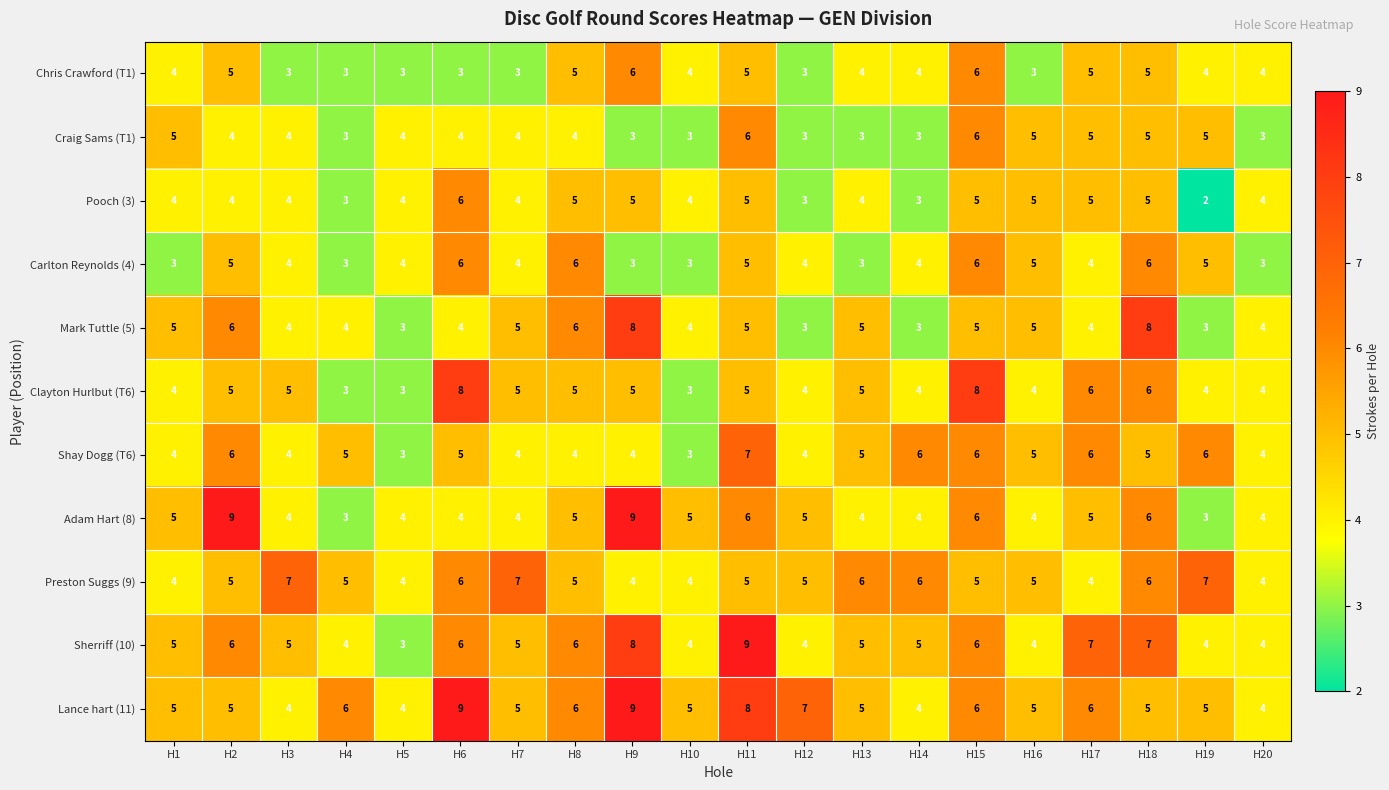

Which category has the highest value in the Sherriff (10) series?

H11